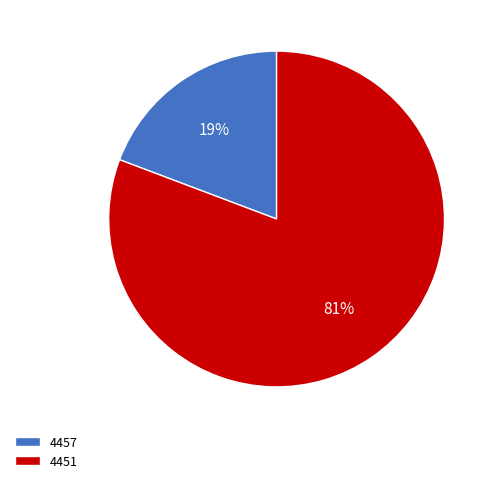

What is the largest slice in the pie chart?

4451